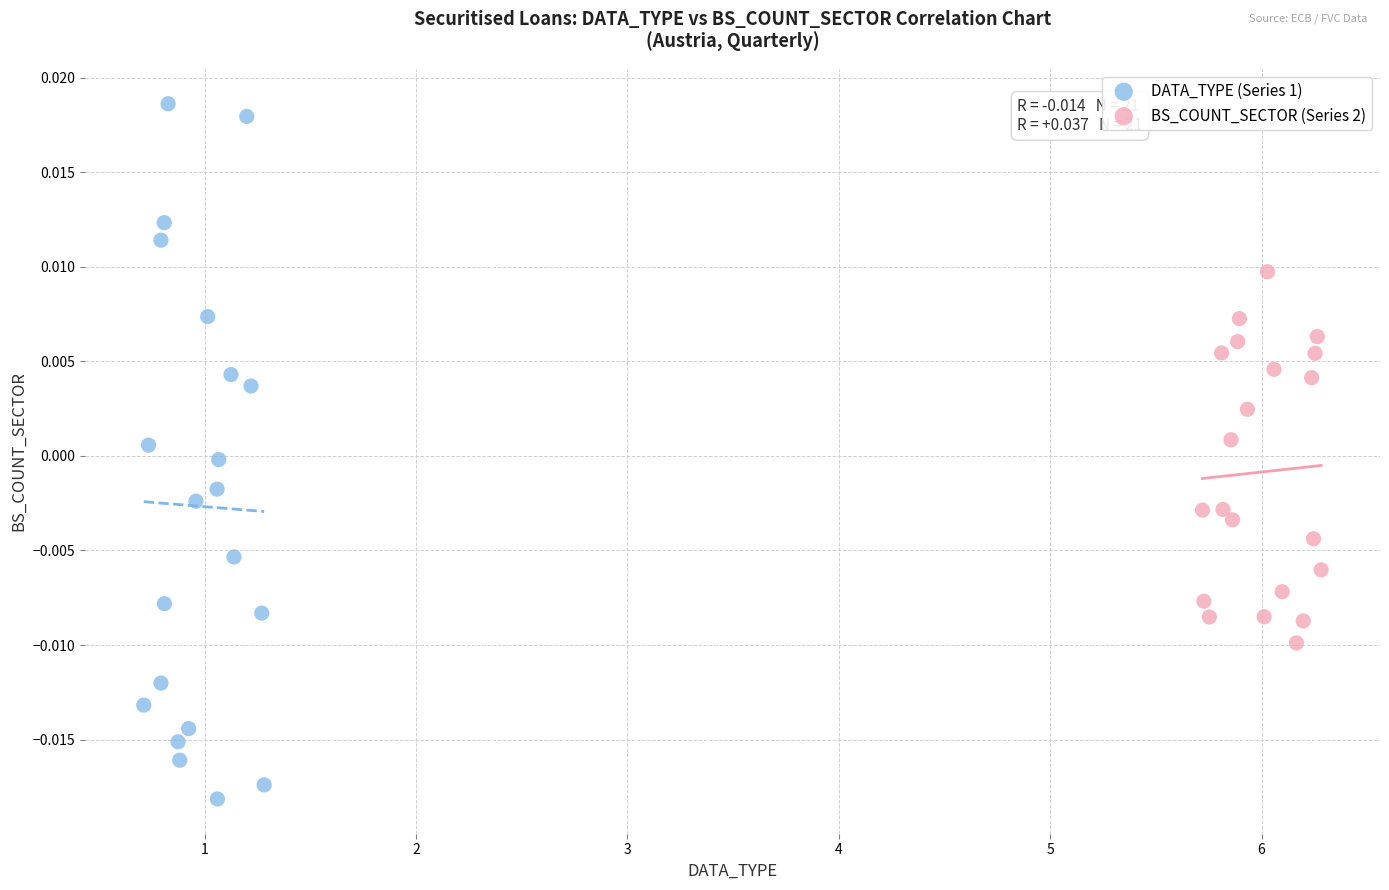

Which series reaches the minimum Y coordinate?

DATA_TYPE (Series 1)